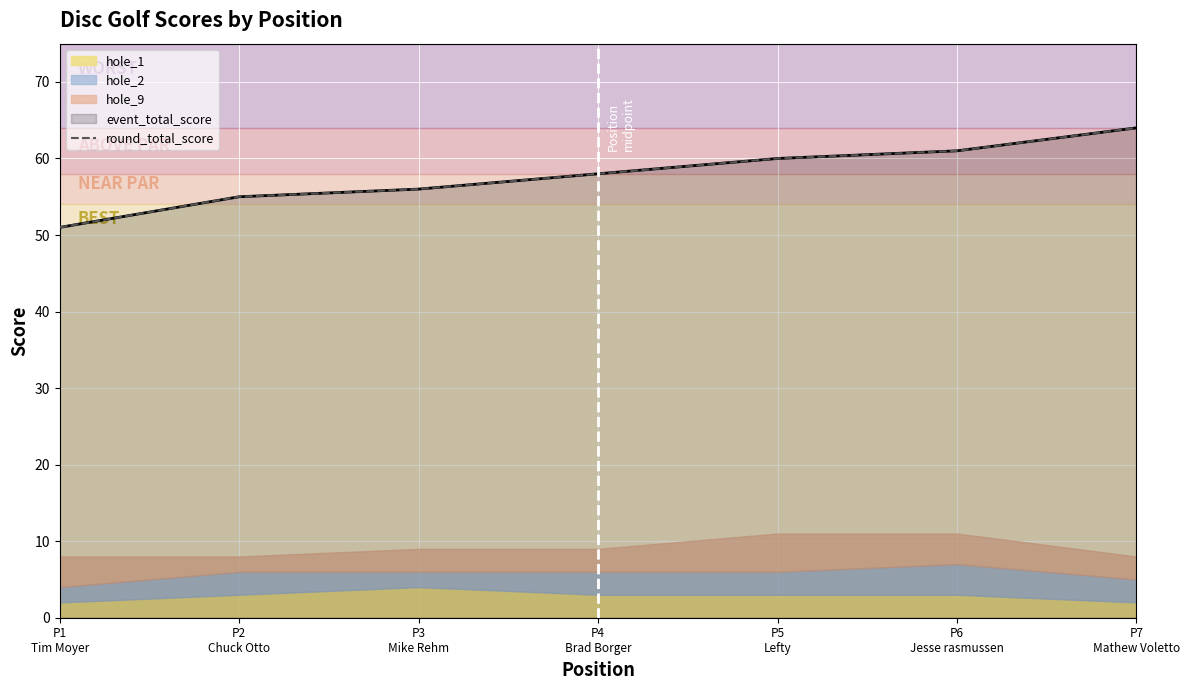

Which has a higher value, P6
Jesse rasmussen or P4
Brad Borger?

P6
Jesse rasmussen